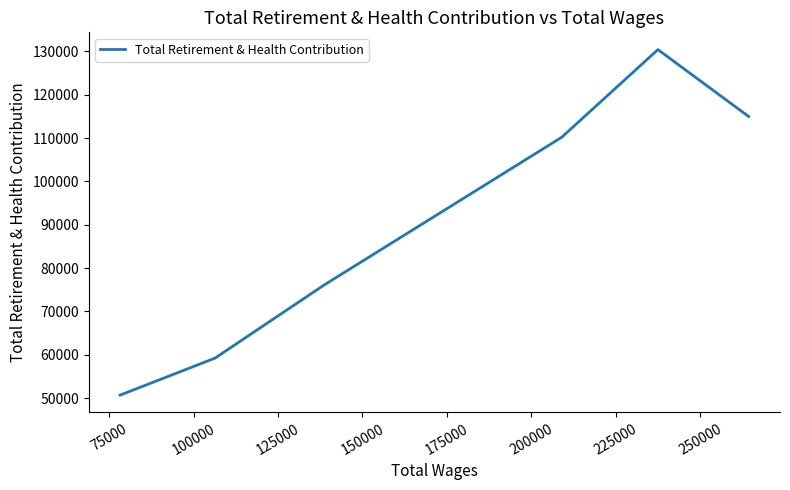

What is the maximum value shown in the chart?

130435